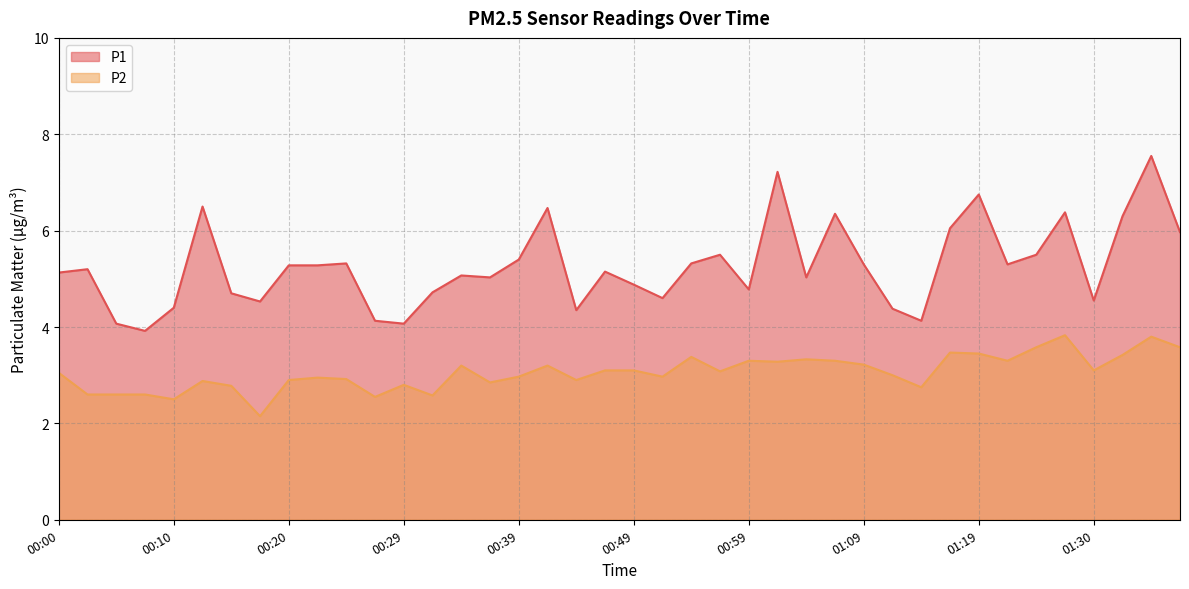

How many lines are shown in the chart?

2